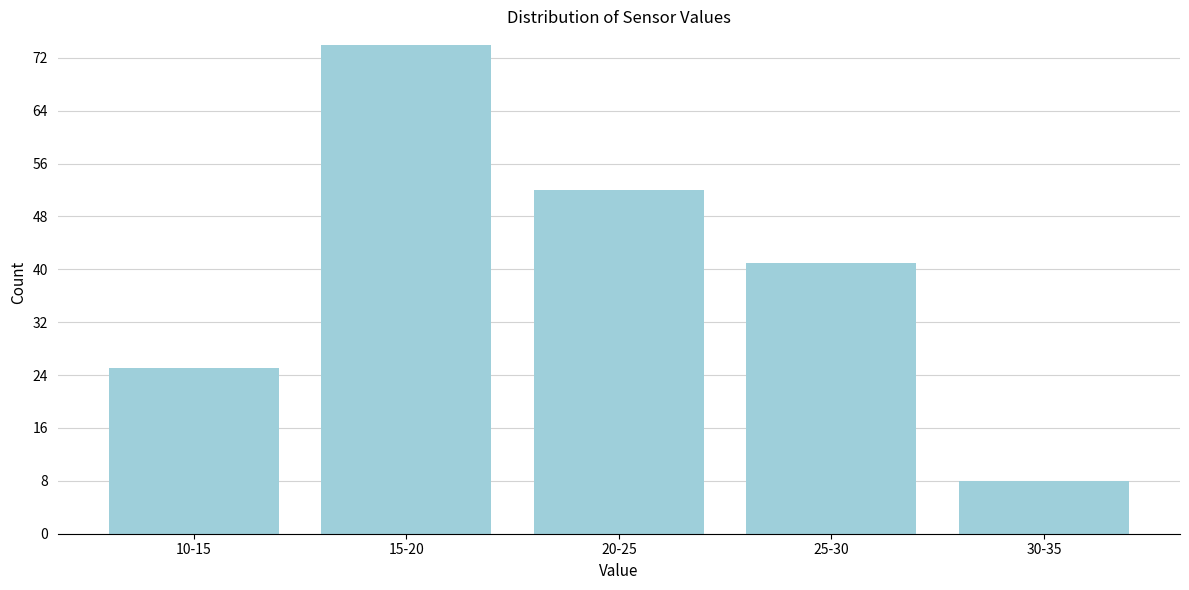

Reading left to right, list all the values displayed in this chart.

25	74	52	41	8